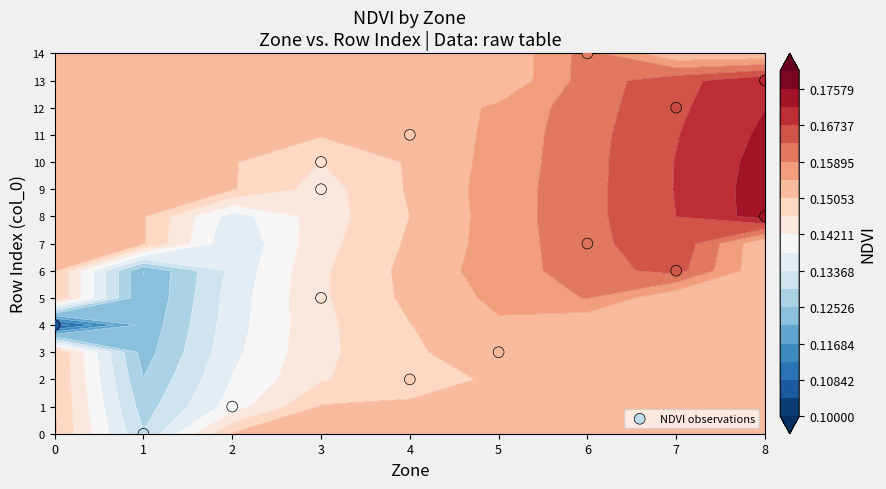

Is it true that the value at 6 is 3?

False